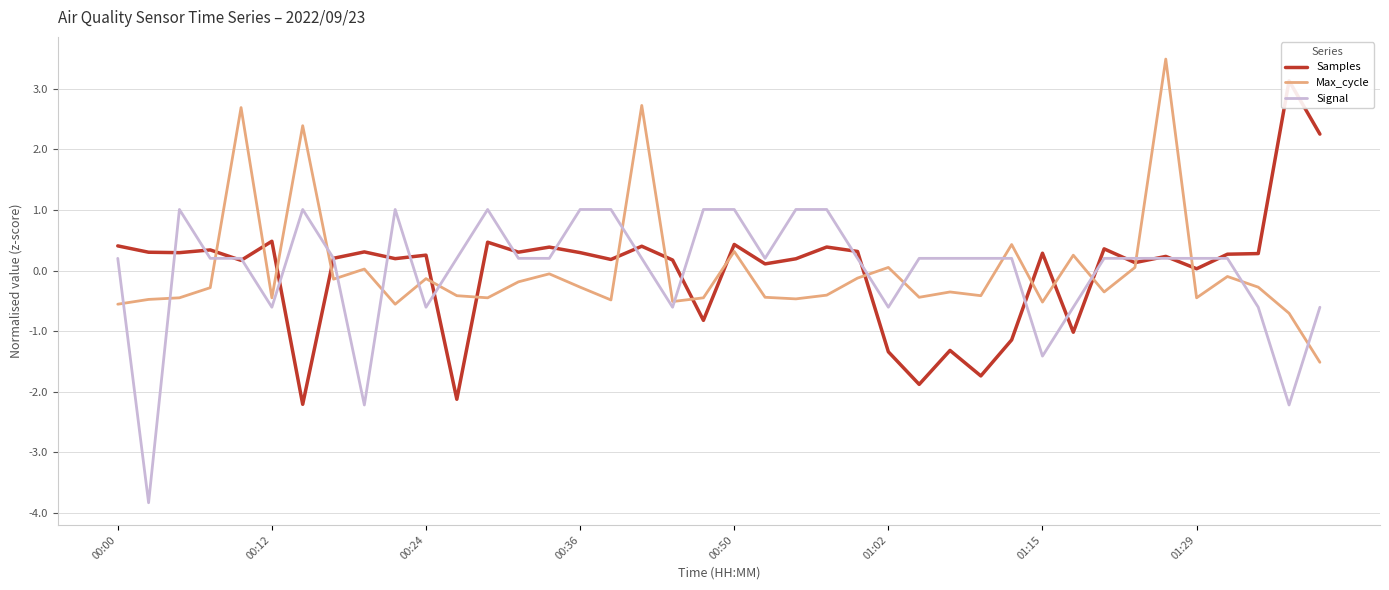

What is the value of the Signal point at the 35th from the left?

0.2